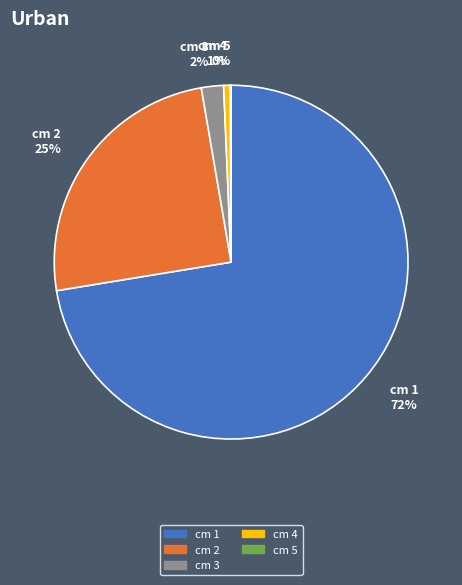

Which has a higher value, cm 2 or cm 3?

cm 2